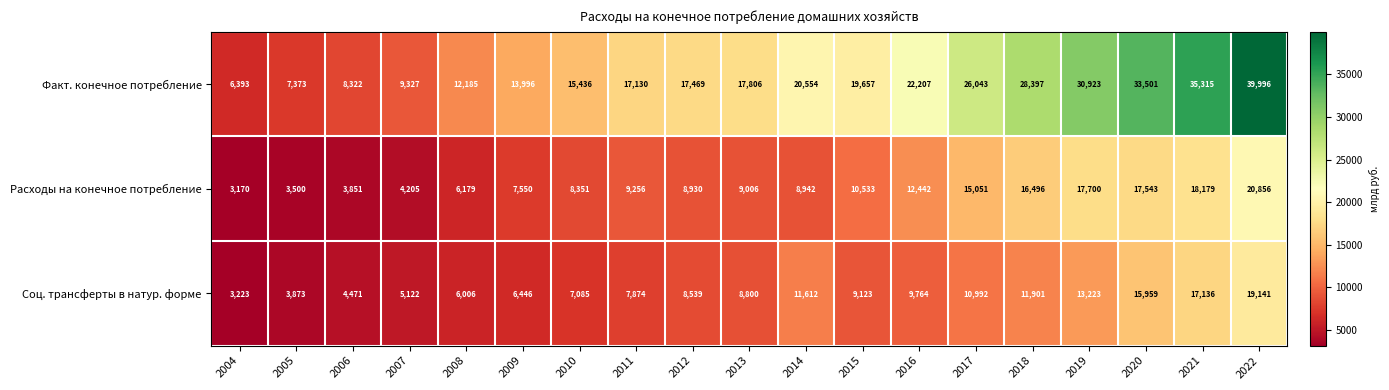

At which category does the chart reach its peak across all series?

2022